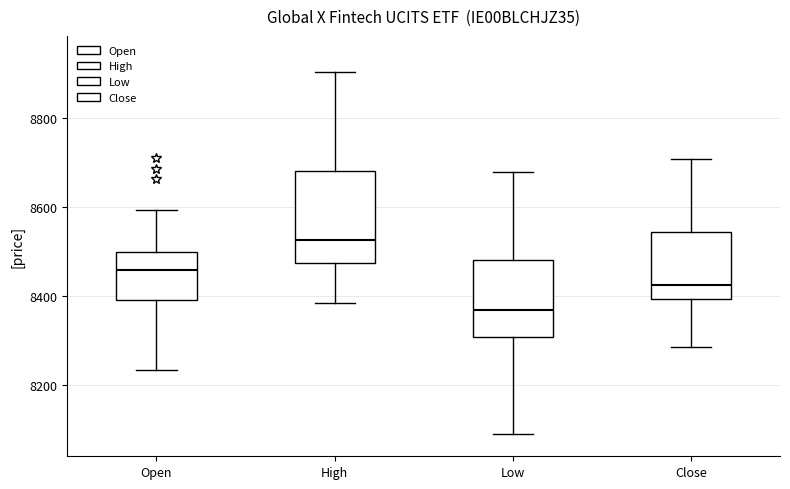

Comparing the boxes themselves (not the whiskers), which one is the tallest?

High